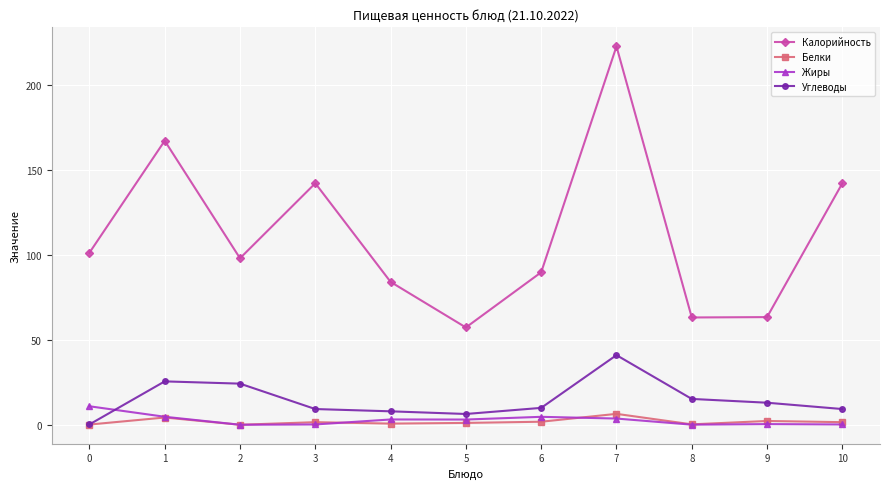

How many data points in Калорийность are above 97?

6